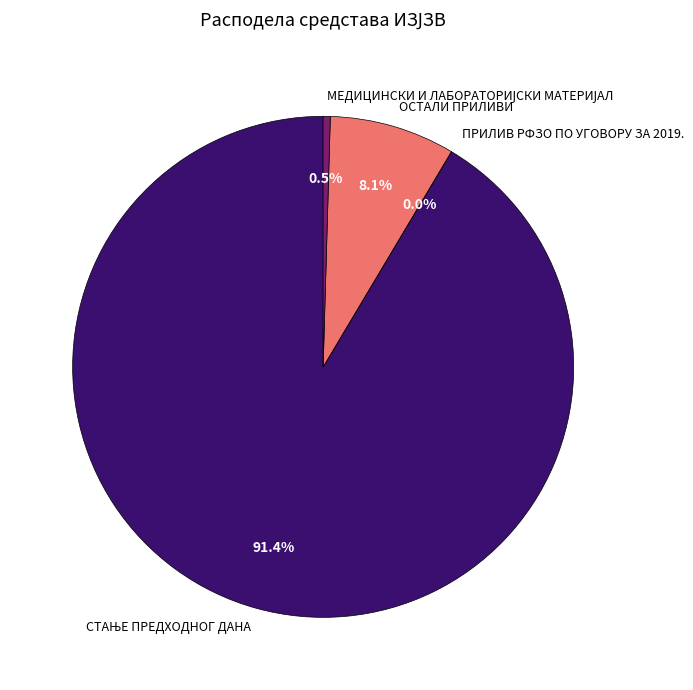

Is there any slice that represents more than half of the pie?

Yes